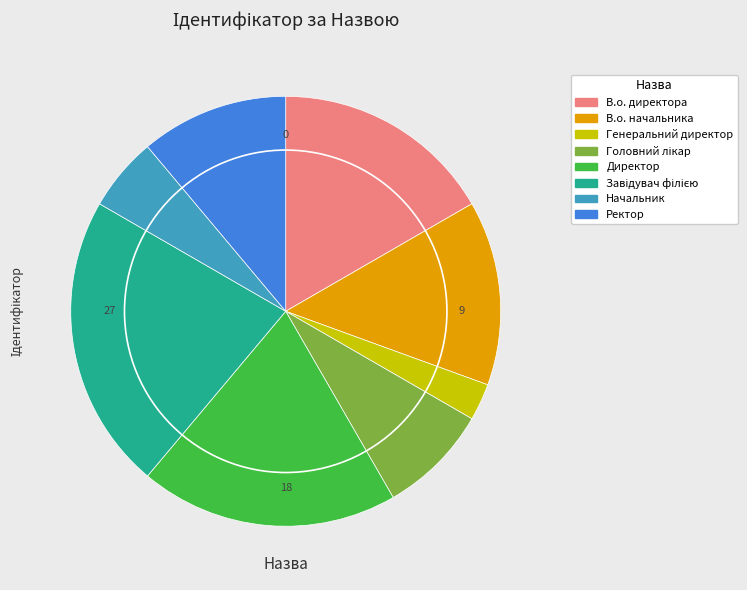

Does В.о. директора represent more than half of the total?

No